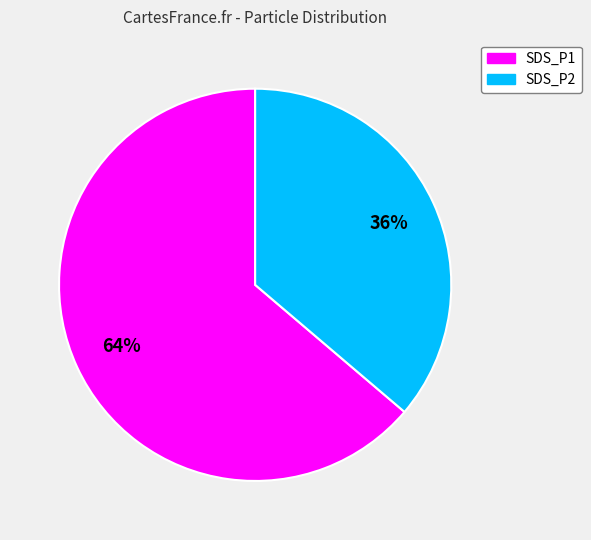

Do SDS_P2 and SDS_P1 together represent more than half of the pie?

Yes